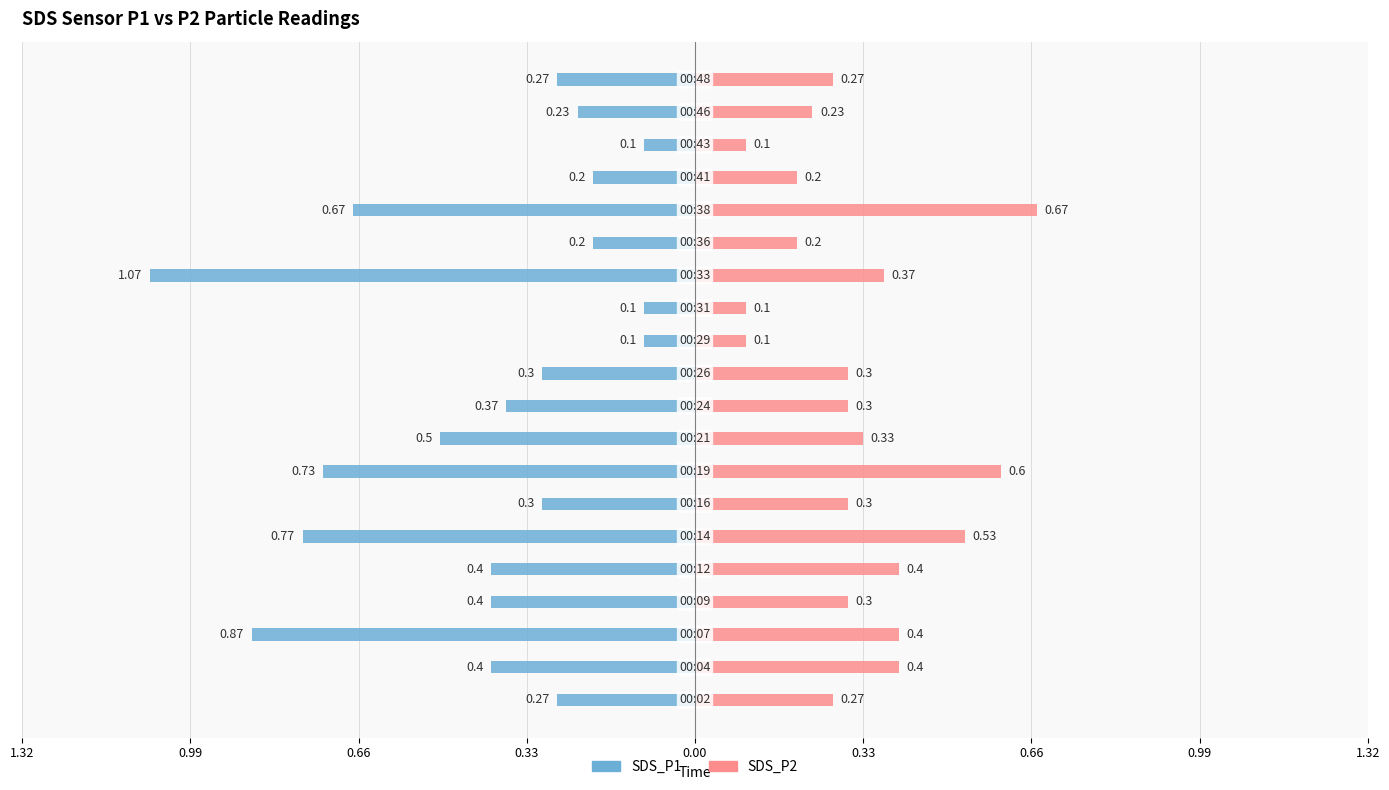

The SDS_P2 series shows 0.5 at 10. True or false?

False